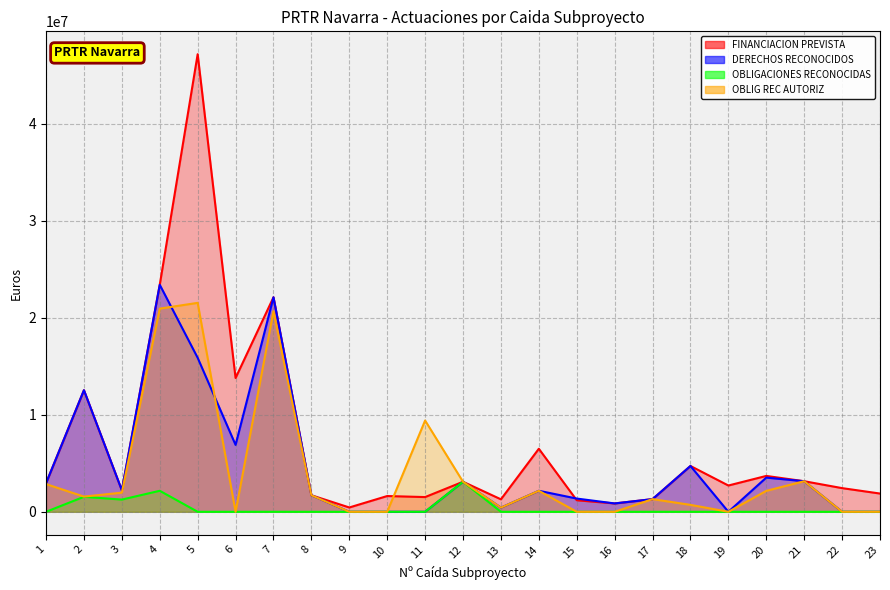

Which category has the lowest value across all series?

9